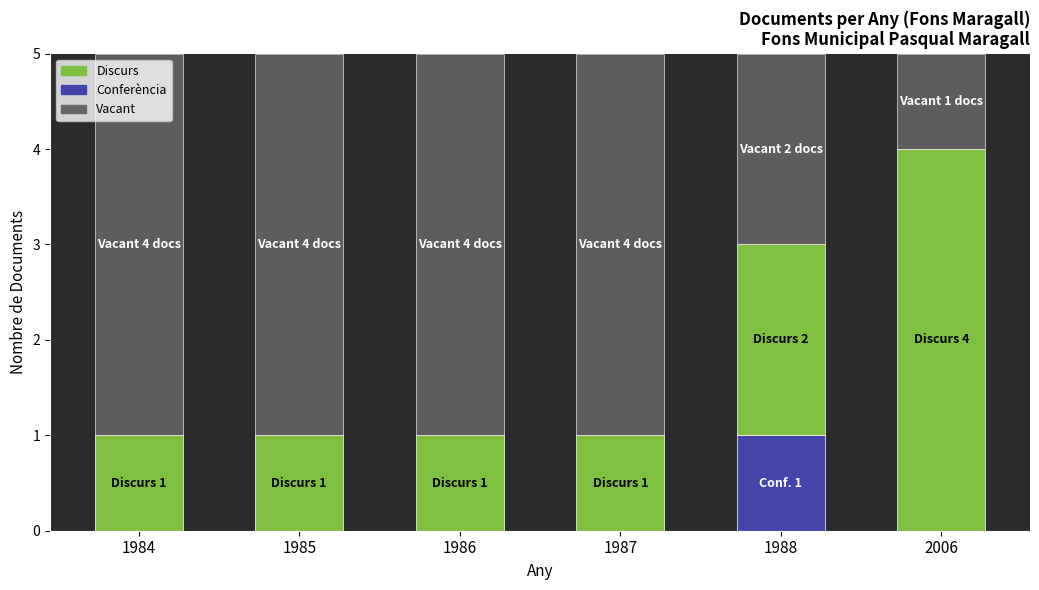

The Conferència series shows 1 at 1988. True or false?

True